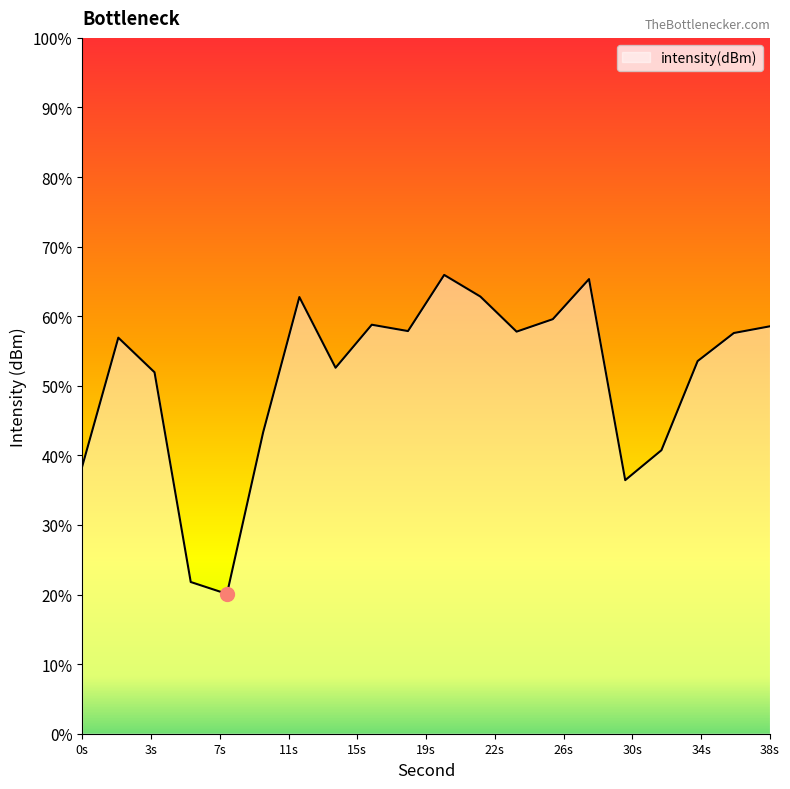

Reading left to right, list all the values displayed in this chart.

-134.7	-127.2	-129.2	-141.3	-142.0	-132.7	-124.9	-129.0	-126.5	-126.9	-123.6	-124.9	-126.9	-126.2	-123.9	-135.4	-133.7	-128.6	-127.0	-126.6